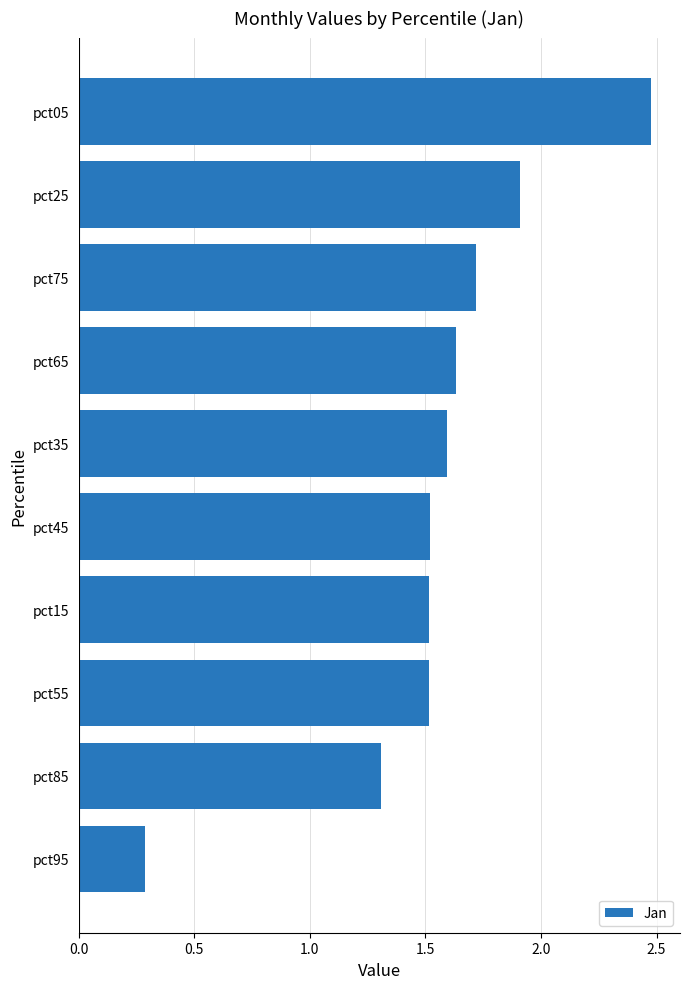

What is the smallest value displayed?

0.3